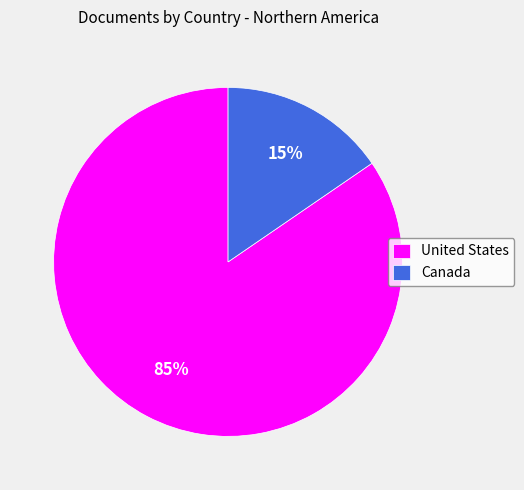

Which slice is the largest?

United States